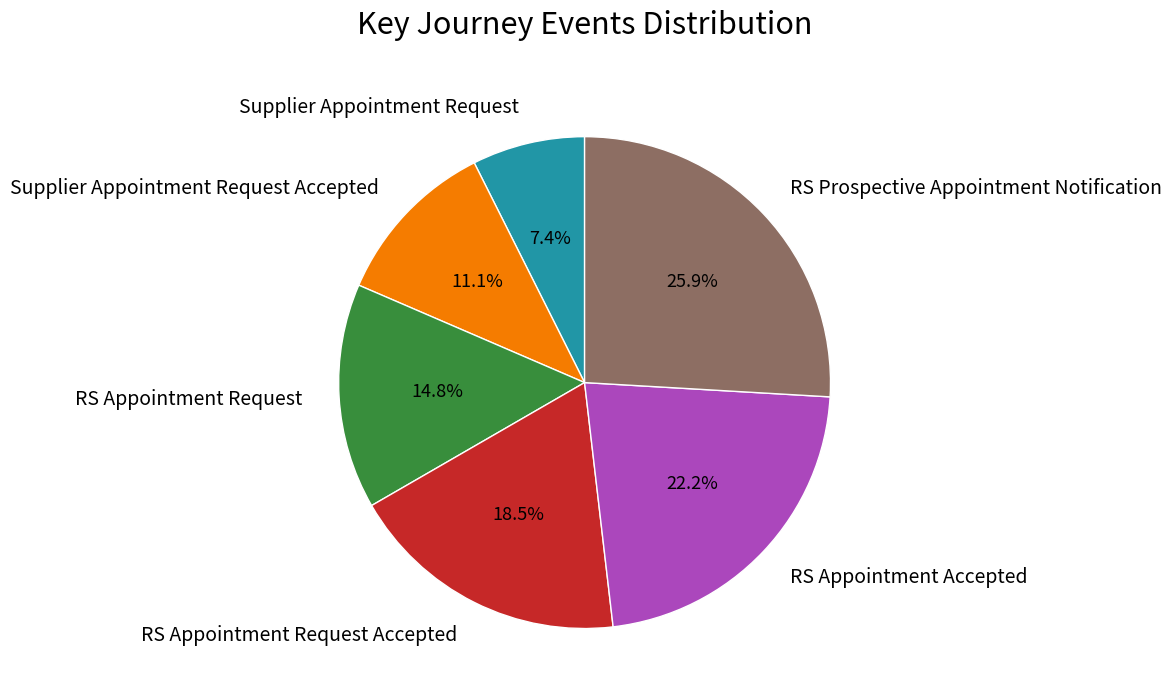

Which slice is the largest?

RS Prospective Appointment Notification